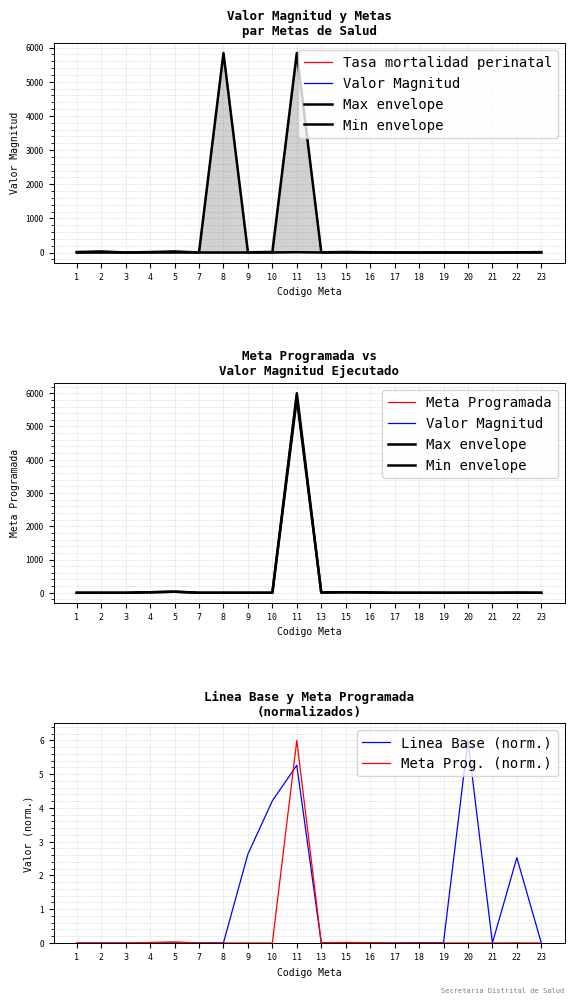

Which series has the largest range (max minus min)?

Tasa mortalidad perinatal